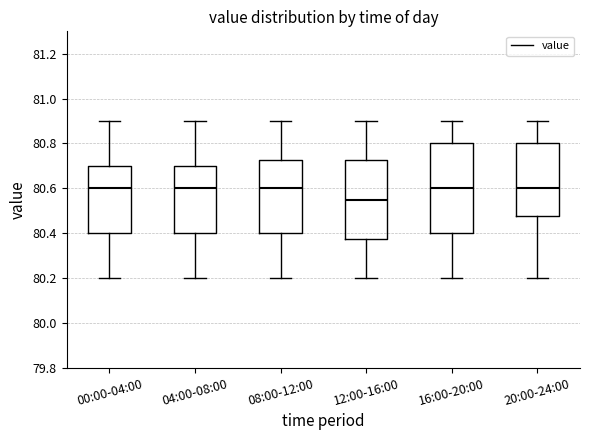

Where does the median line of the box for 12:00-16:00 sit on the y-axis? The values are not printed on the chart, so give them approximately, as read against the axis.

80.56